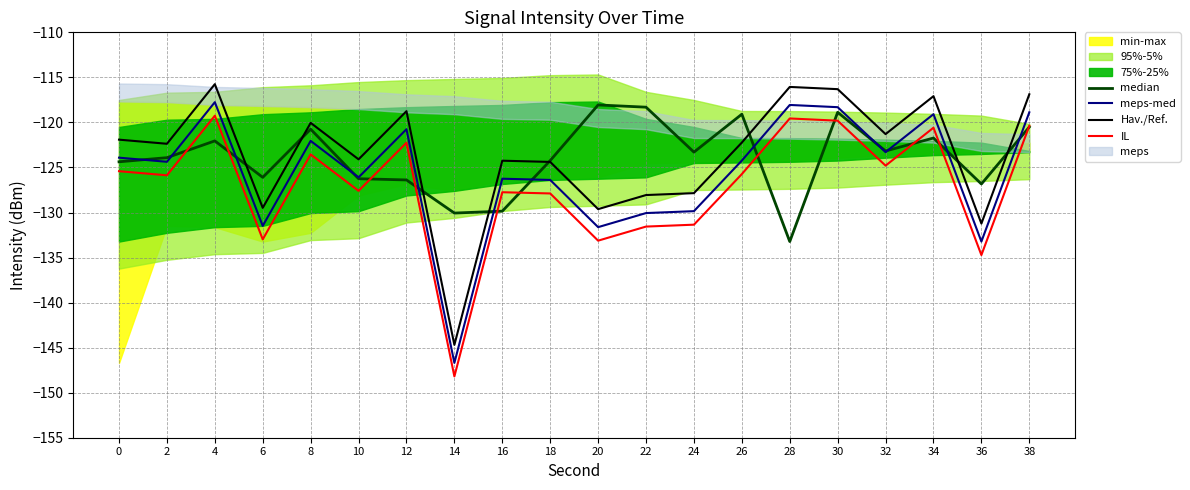

Reading left to right, extract all data points from this chart.

median: 0=-124.4	2=-123.9	4=-122.1	6=-126.1	8=-120.8	10=-126.2	12=-126.4	14=-130.1	16=-129.9	18=-124.2	20=-118.1	22=-118.3	24=-123.3	26=-119.1	28=-133.2	30=-118.9	32=-123.2	34=-121.7	36=-126.8	38=-120.5
meps-med: 0=-123.9	2=-124.4	4=-117.8	6=-131.5	8=-122.1	10=-126.1	12=-120.8	14=-146.7	16=-126.2	18=-126.4	20=-131.6	22=-130.1	24=-129.9	26=-124.2	28=-118.1	30=-118.3	32=-123.3	34=-119.1	36=-133.2	38=-118.9
Hav./Ref.: 0=-121.9	2=-122.4	4=-115.8	6=-129.5	8=-120.1	10=-124.1	12=-118.8	14=-144.7	16=-124.2	18=-124.4	20=-129.6	22=-128.1	24=-127.9	26=-122.2	28=-116.1	30=-116.3	32=-121.3	34=-117.1	36=-131.2	38=-116.9
IL: 0=-125.4	2=-125.9	4=-119.3	6=-133.0	8=-123.6	10=-127.6	12=-122.3	14=-148.2	16=-127.7	18=-127.9	20=-133.1	22=-131.6	24=-131.4	26=-125.7	28=-119.6	30=-119.8	32=-124.8	34=-120.6	36=-134.7	38=-120.4